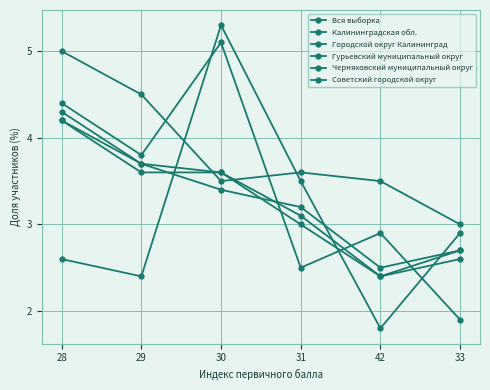

After their last crossing, which series has the higher values: Черняховский муниципальный округ or Городской округ Калининград?

Черняховский муниципальный округ